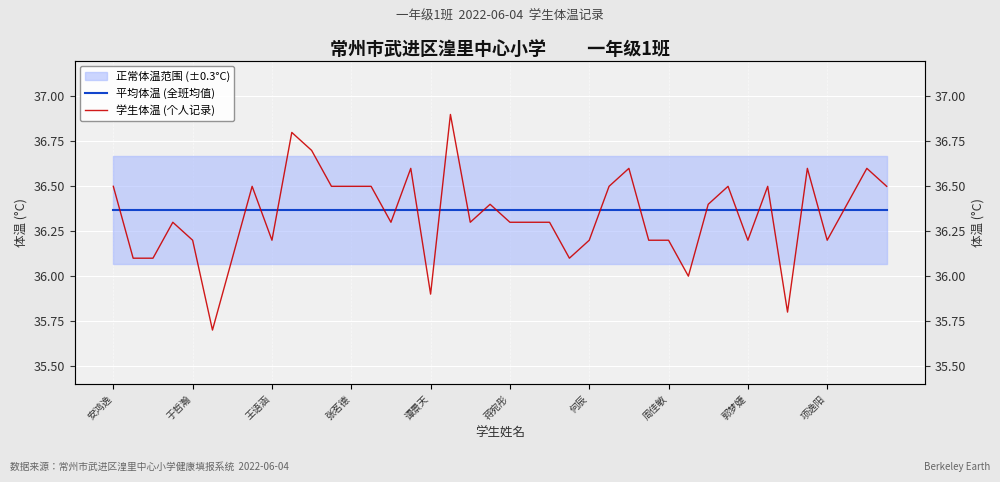

What is the total value across all series at 何辰?

72.6